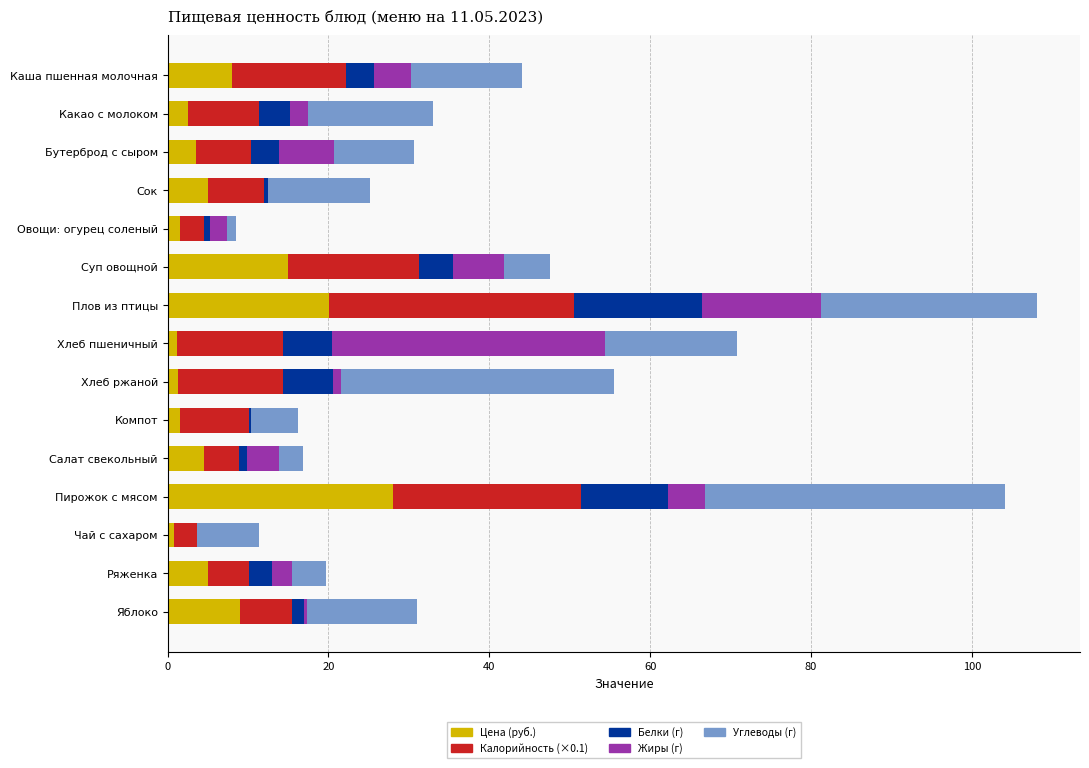

What are all the series names shown in the legend?

Цена (руб.), Калорийность (×0.1), Белки (г), Жиры (г), Углеводы (г)